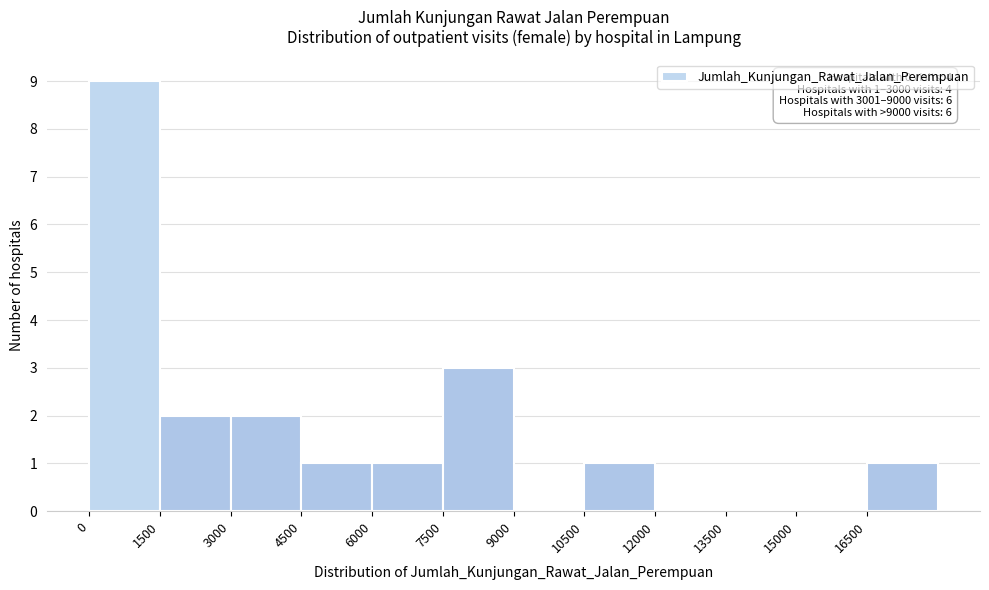

Which range on the x-axis has the tallest bar?

0 to 1500